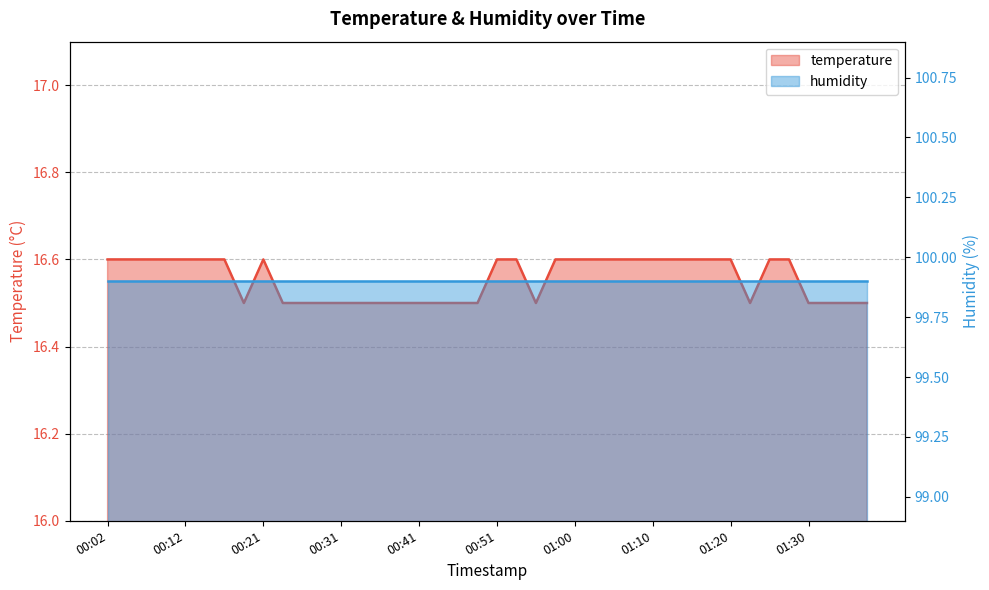

Rank the categories by value from lowest to highest.

00:19, 00:24, 00:26, 00:29, 00:31, 00:33, 00:36, 00:38, 00:41, 00:43, 00:46, 00:48, 00:55, 01:23, 01:30, 01:33, 01:35, 01:38, 00:02, 00:04, 00:07, 00:09, 00:12, 00:14, 00:16, 00:21, 00:51, 00:53, 00:58, 01:00, 01:03, 01:05, 01:08, 01:10, 01:13, 01:15, 01:18, 01:20, 01:26, 01:28